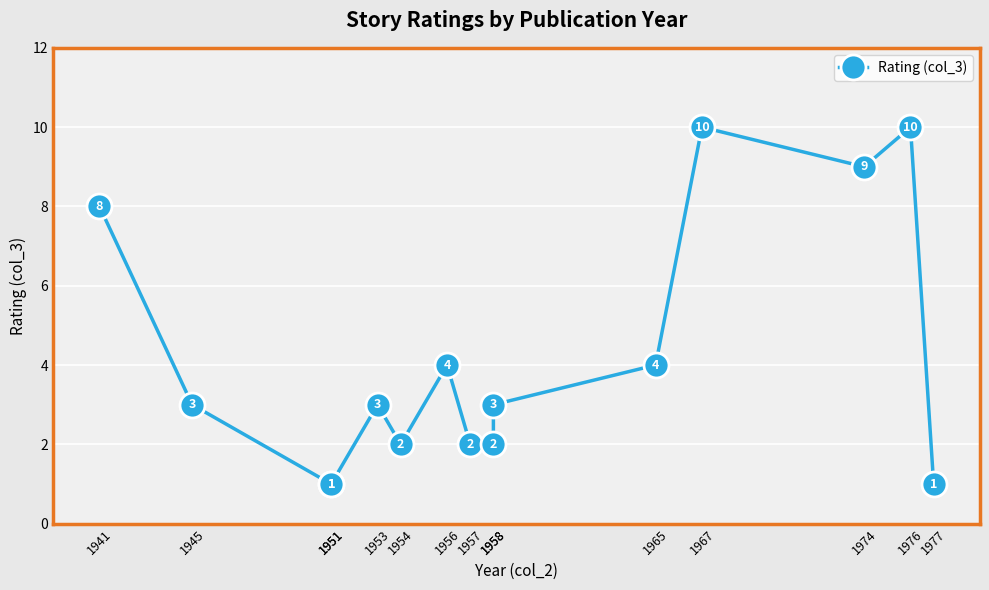

List the labels in order of value, smallest first.

1951, 1951, 1977, 1954, 1957, 1958, 1945, 1953, 1958, 1956, 1965, 1941, 1974, 1967, 1976